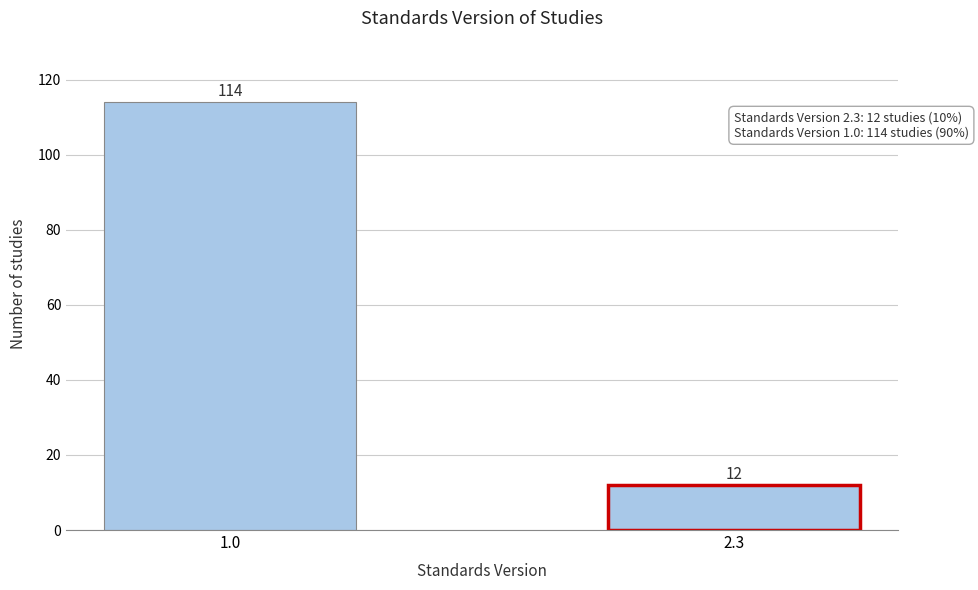

Reading left to right, what are all the values shown in this chart?

114	12